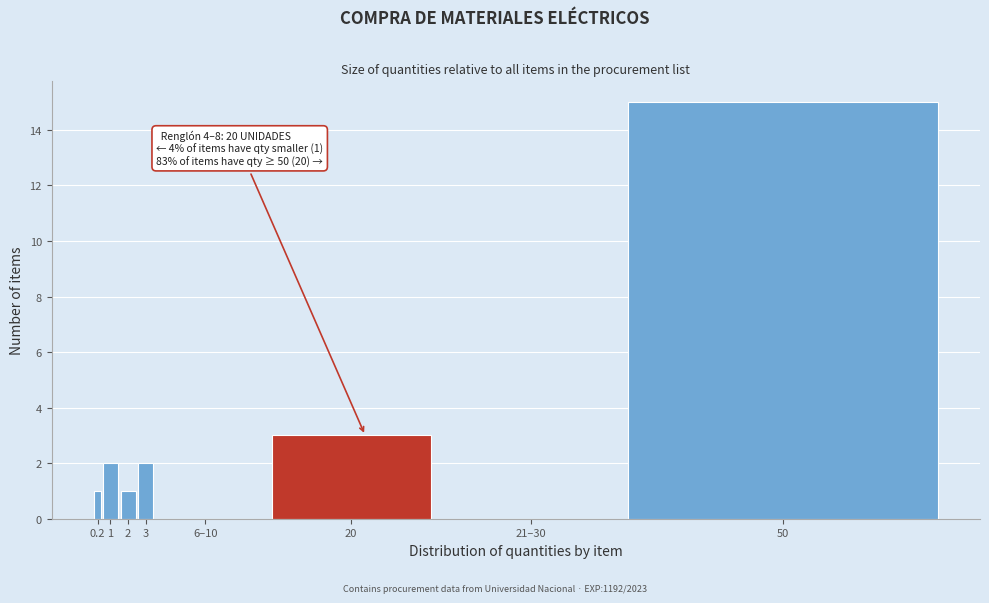

Reading left to right, what are all the values shown in this chart?

0.2=1	1=2	2=1	3=2	6–10=0	20=3	21–30=0	50=15